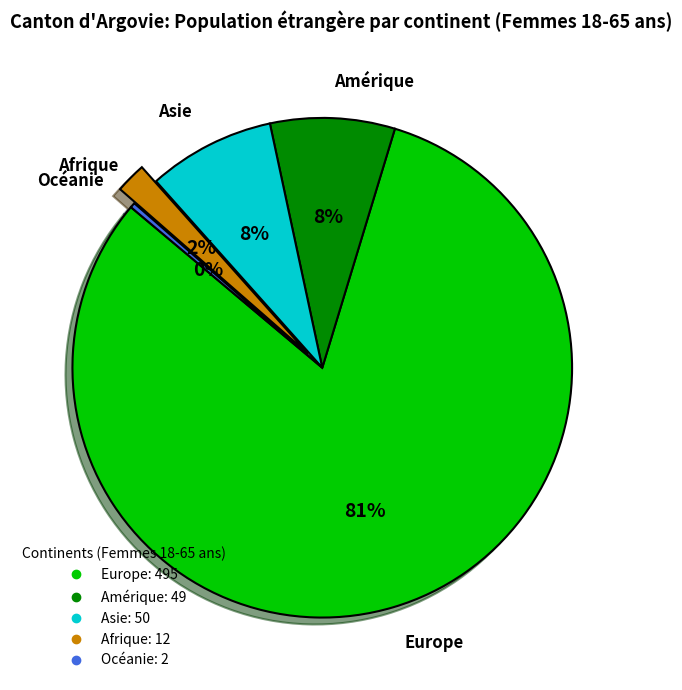

Is it true that Amérique is 8% of the pie?

True